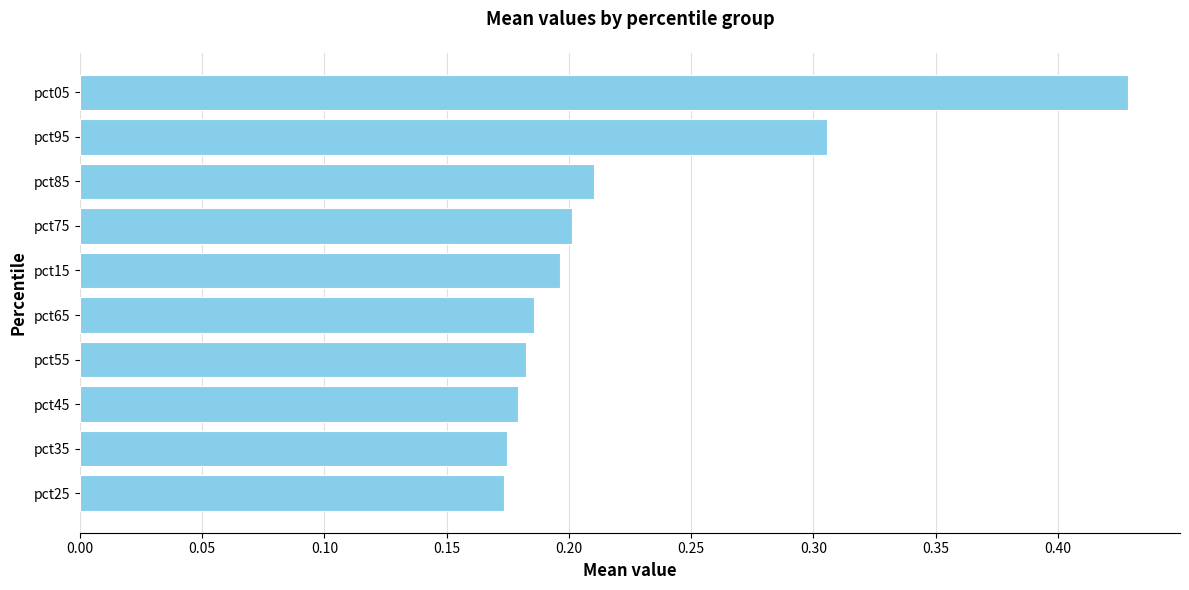

What is the change in value from pct45 to pct05?

+0.2